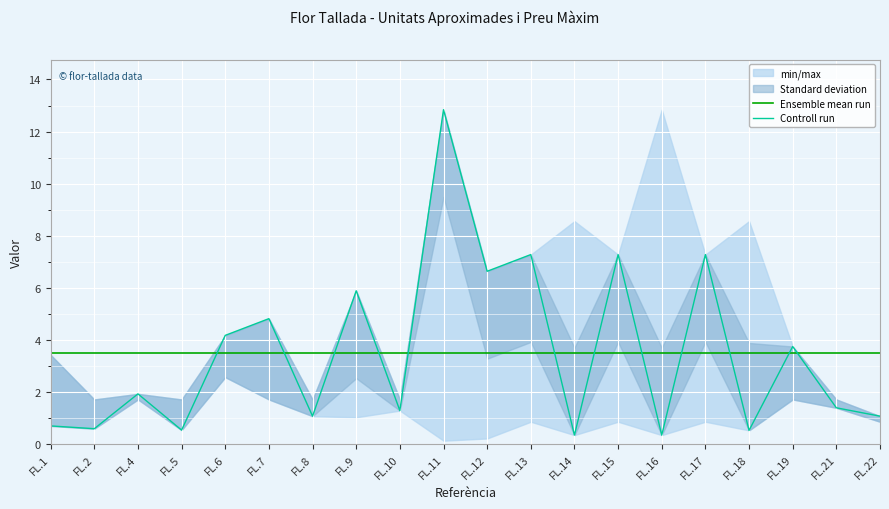

Which series ends up on top after the final intersection of Ensemble mean run and Controll run?

Ensemble mean run